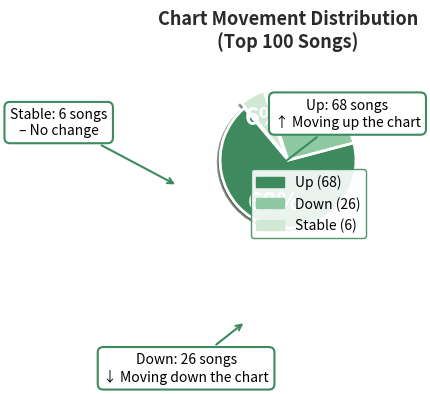

To the nearest percent, what is the average slice percentage?

33%